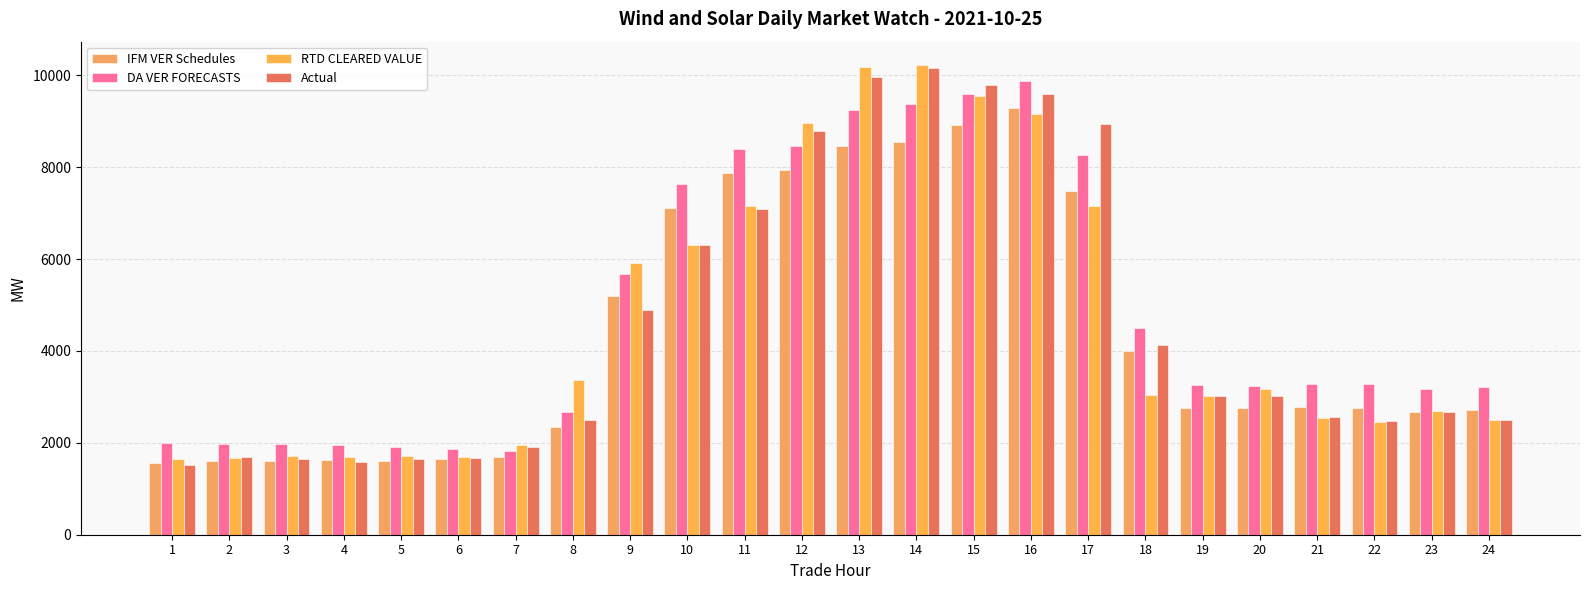

How many data points in IFM VER Schedules are above 2763?

12